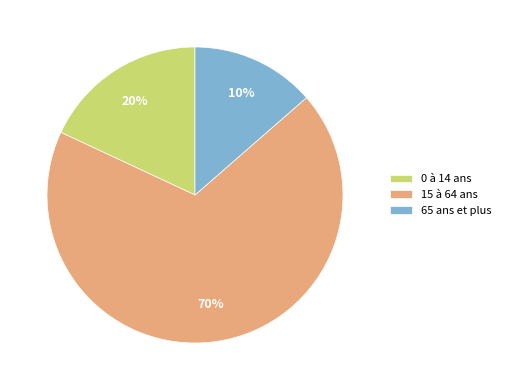

How many segments does this pie chart have?

3